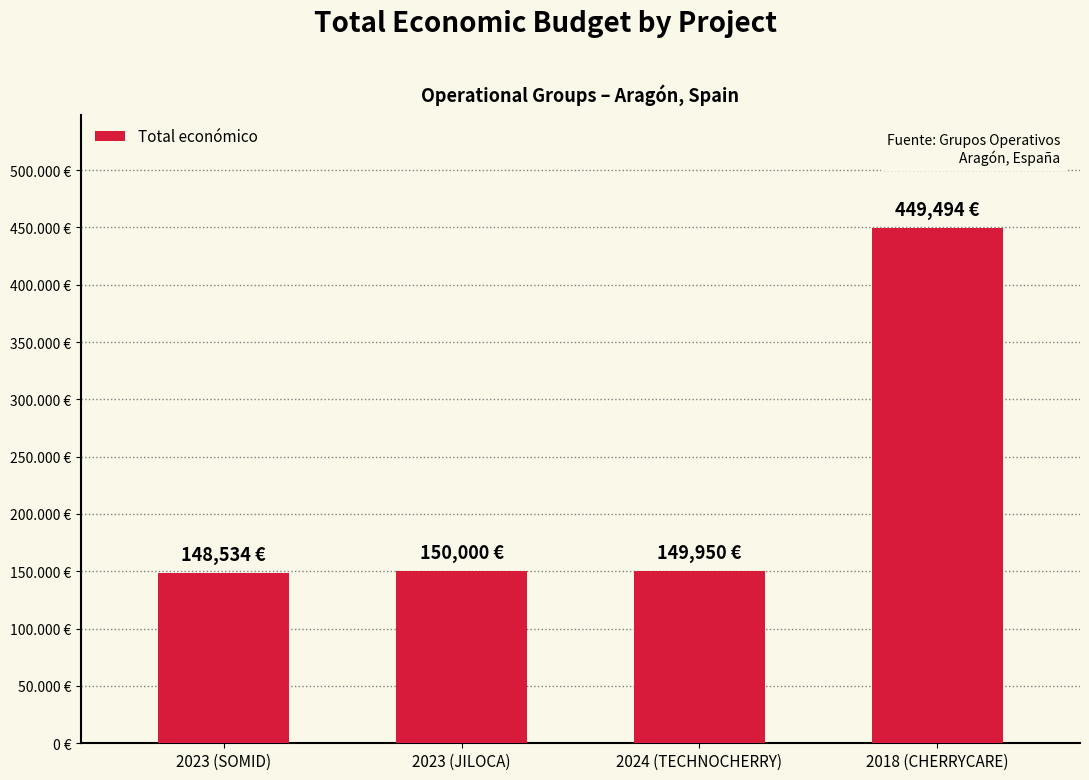

Are the bars horizontal?

No